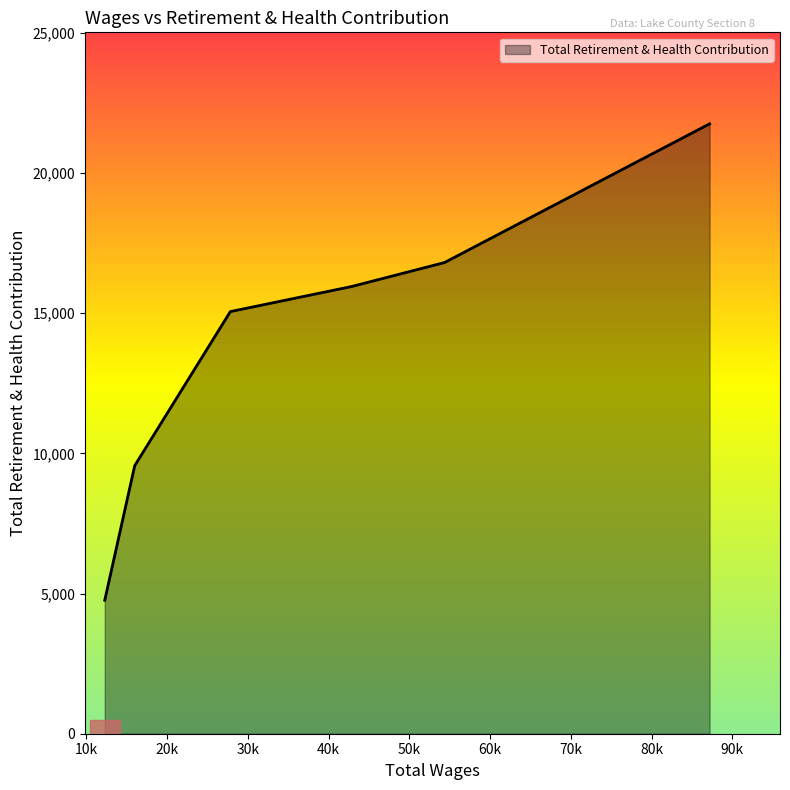

What is the maximum value shown in the chart?

21754